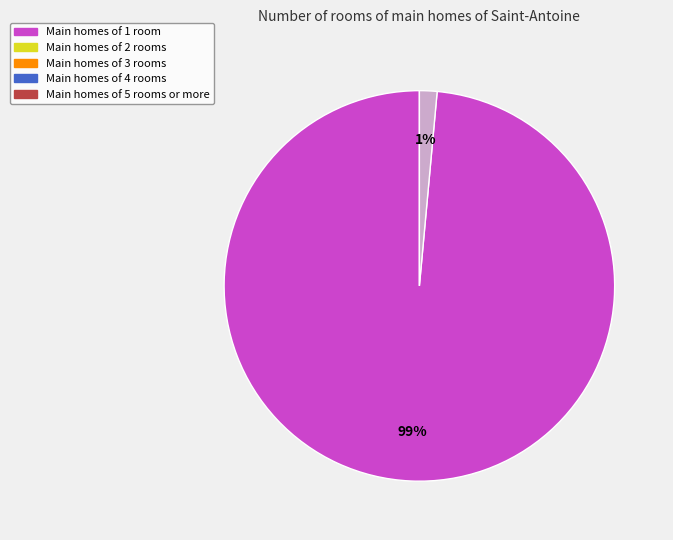

Does any single category account for the majority?

Yes